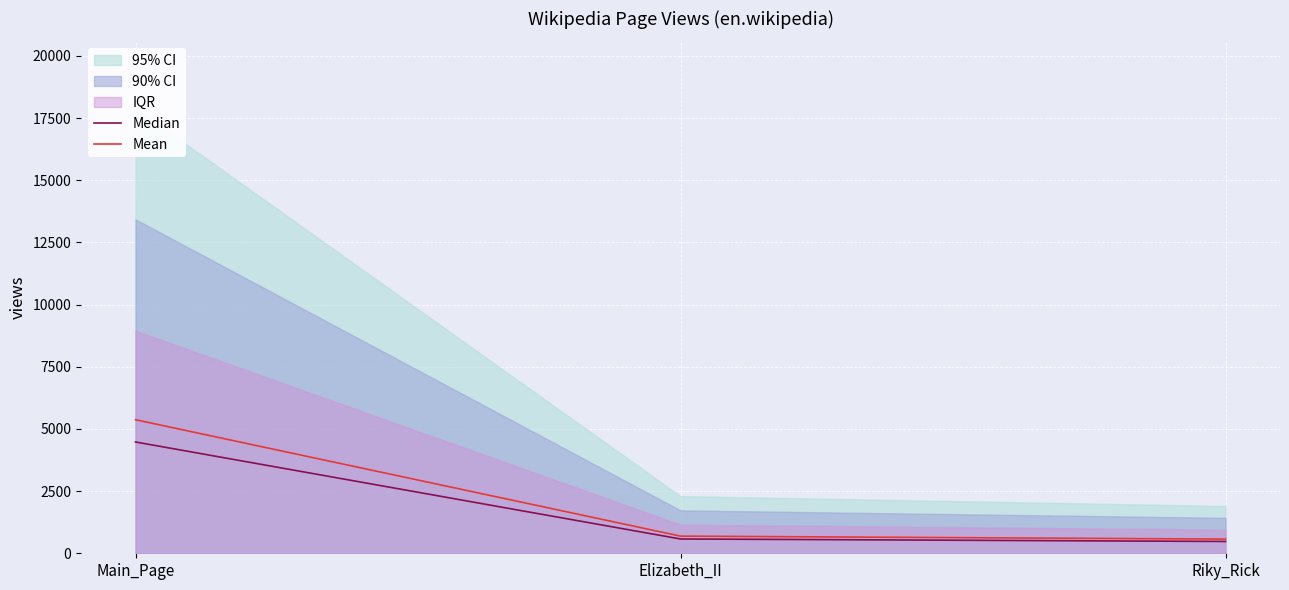

At which category does the chart reach its peak across all series?

Main_Page